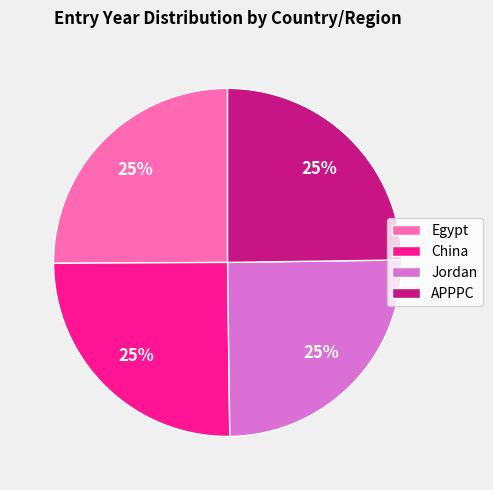

Is there any slice that represents more than half of the pie?

No